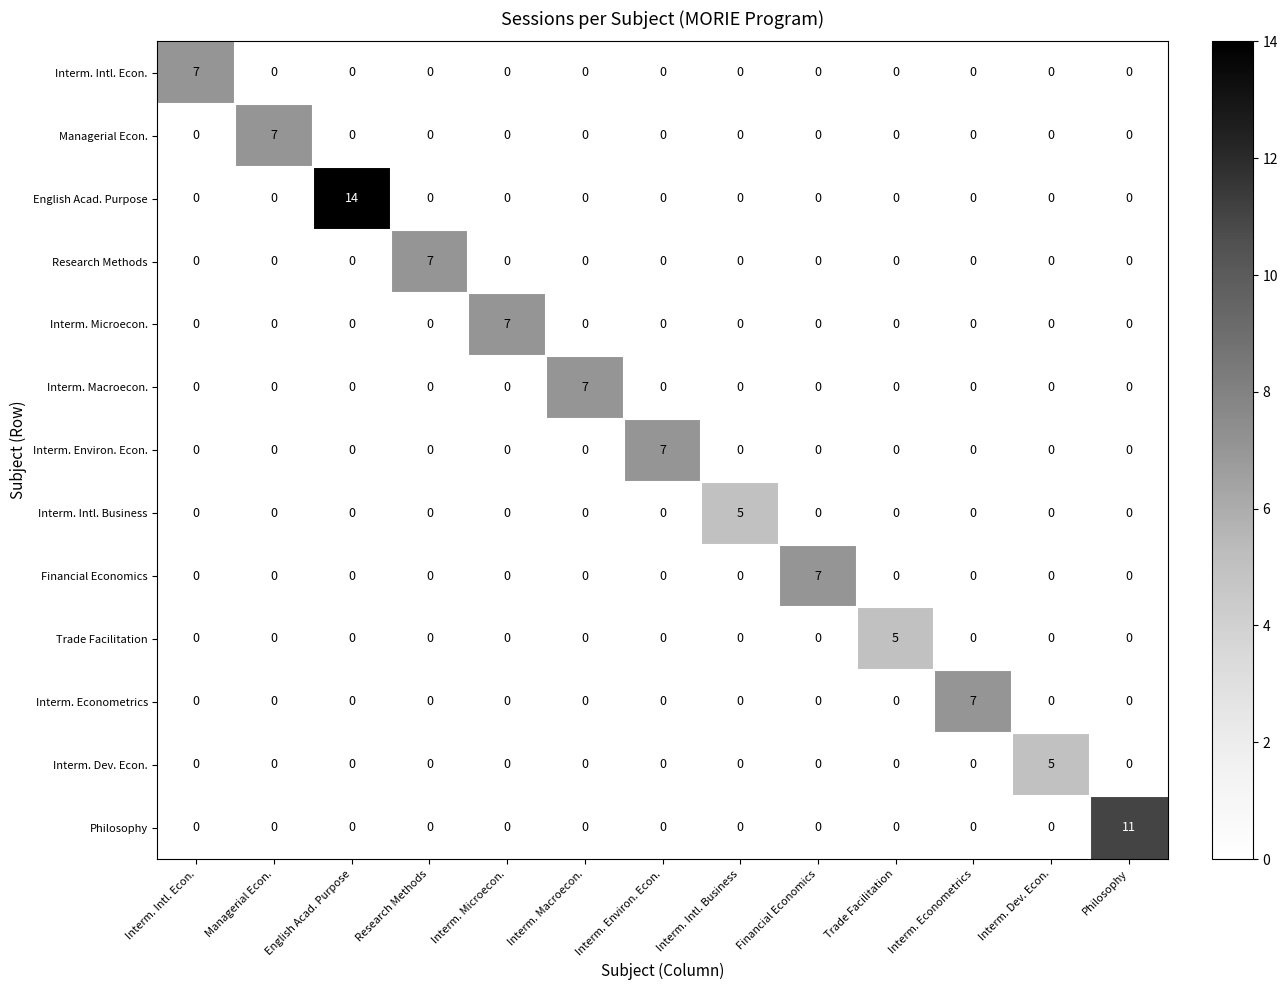

Is it true that English Acad. Purpose equals 0 at Interm. Intl. Econ.?

True